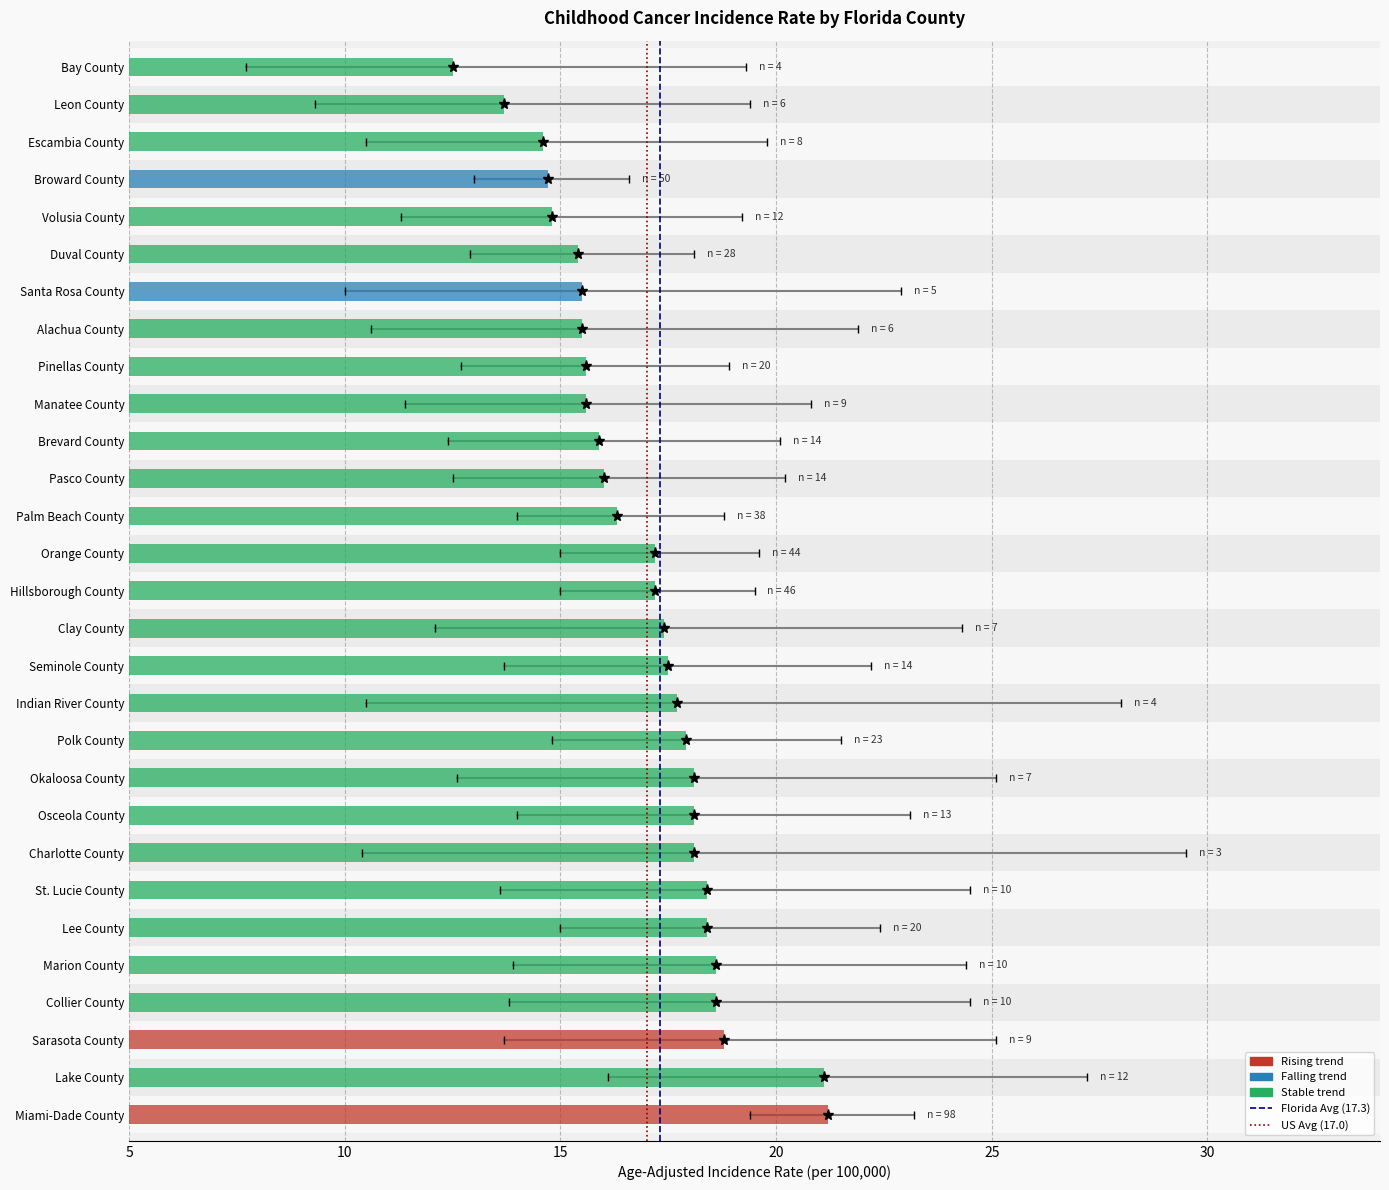

Is it true that the value at Bay County is 21.6?

False